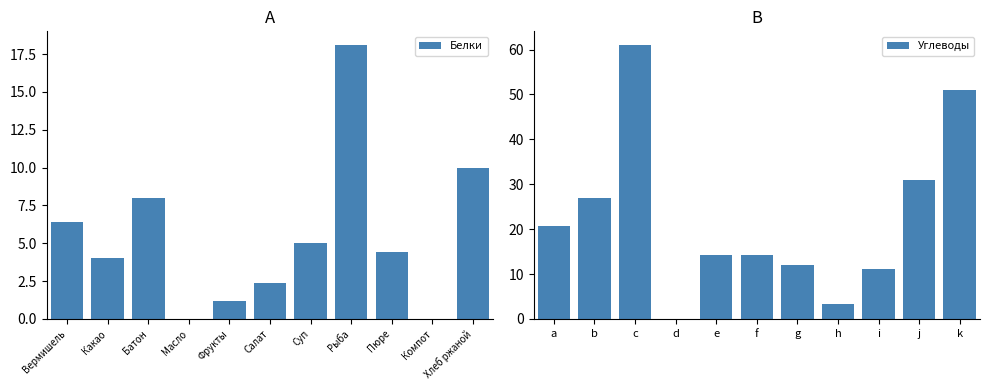

Read the Белки value at Салат.

2.4